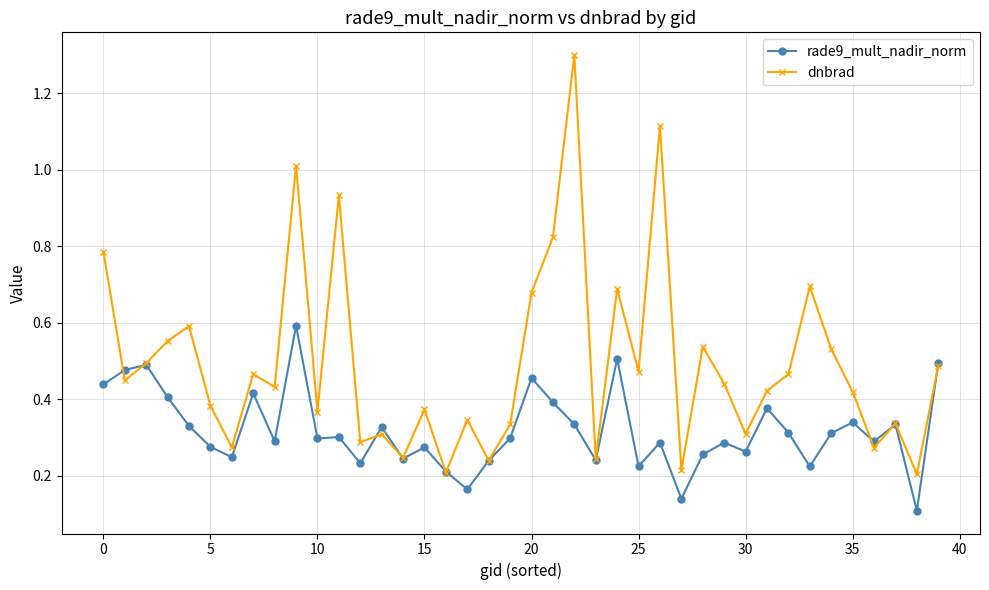

List the series in order of their overall mean, highest first.

dnbrad, rade9_mult_nadir_norm